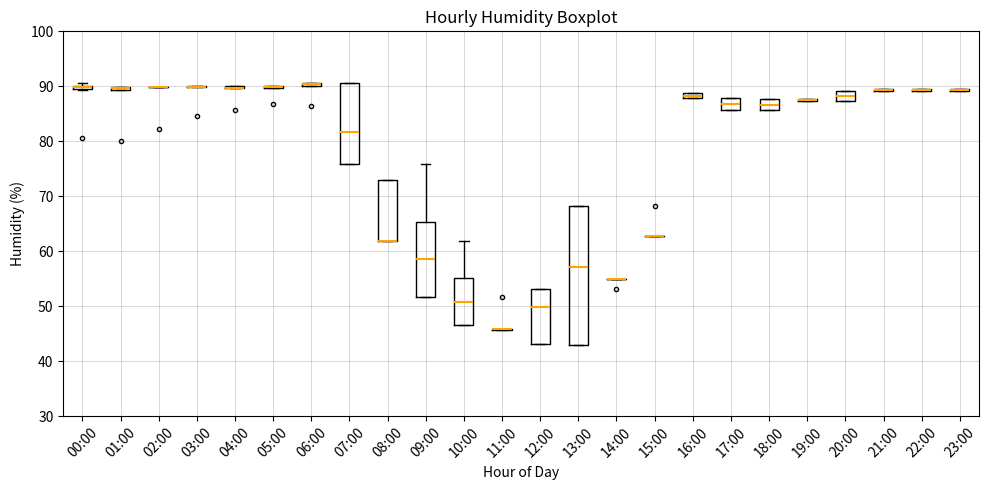

Comparing the boxes themselves (not the whiskers), which one is the tallest?

13:00